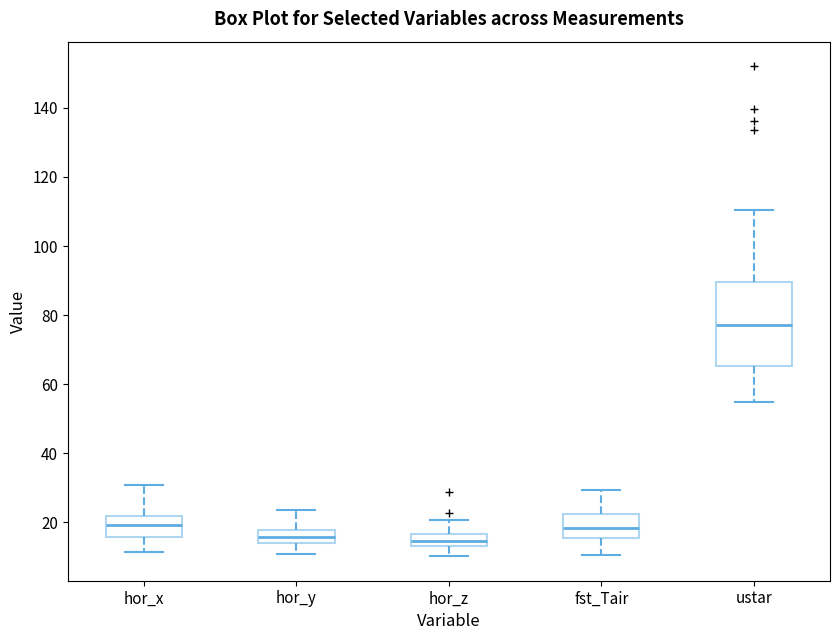

Which box has the highest median line?

ustar